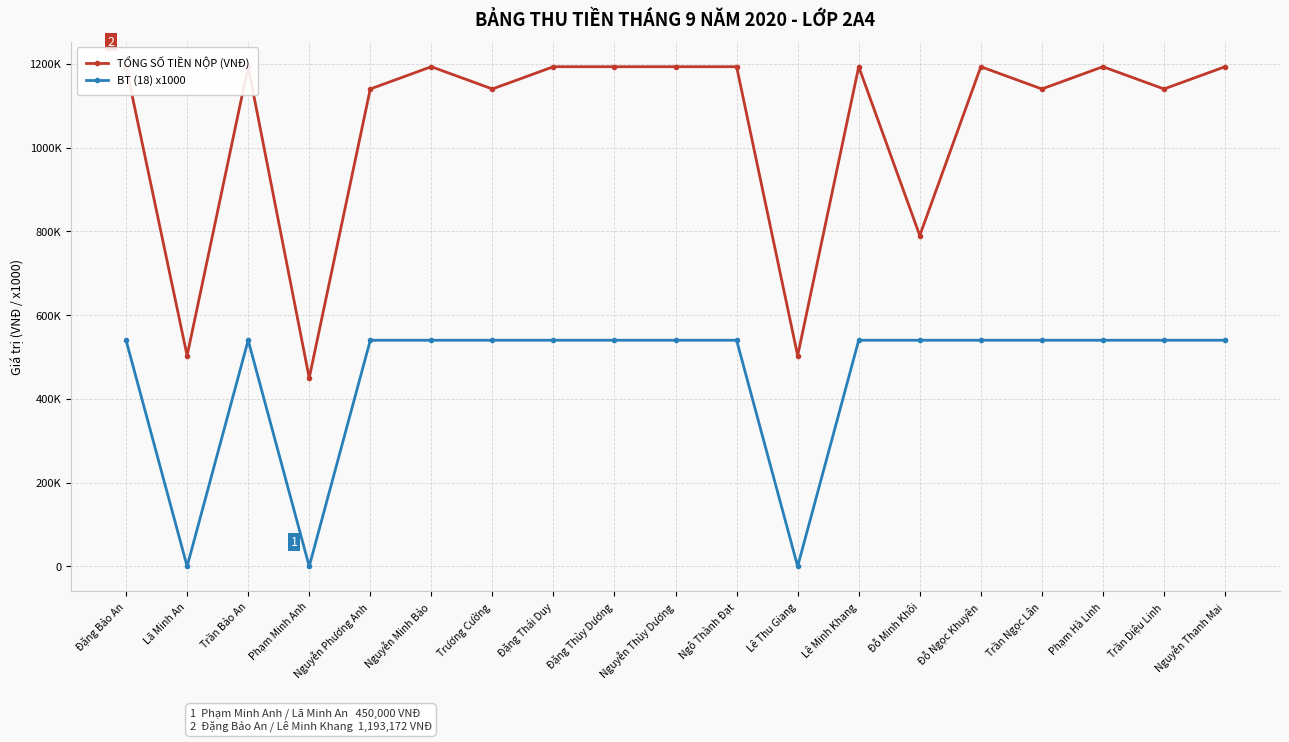

True or false: BT (18) x1000 has more than 1 points higher than both neighbors.

False